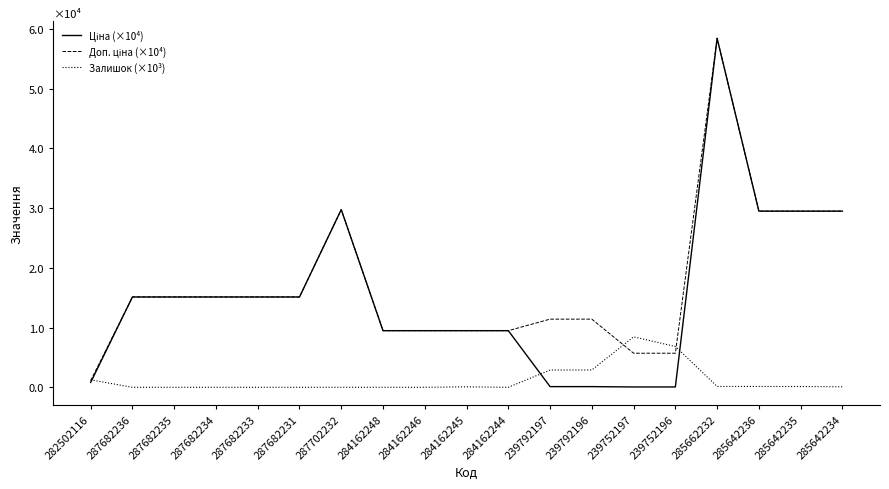

True or false: Залишок (×10³) has a value of -0.4 at 287702232.

False